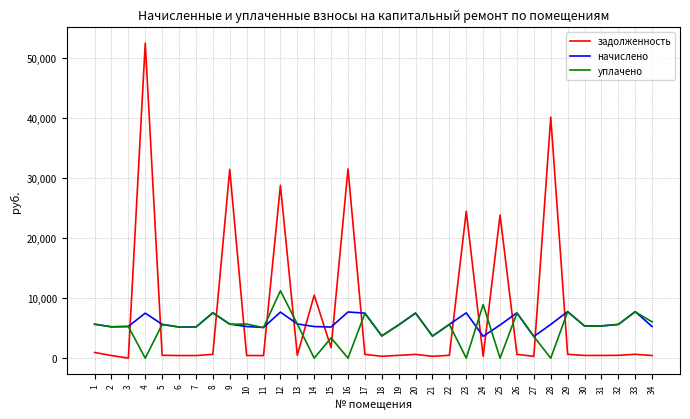

What is the maximum value shown in the chart?

52463.8